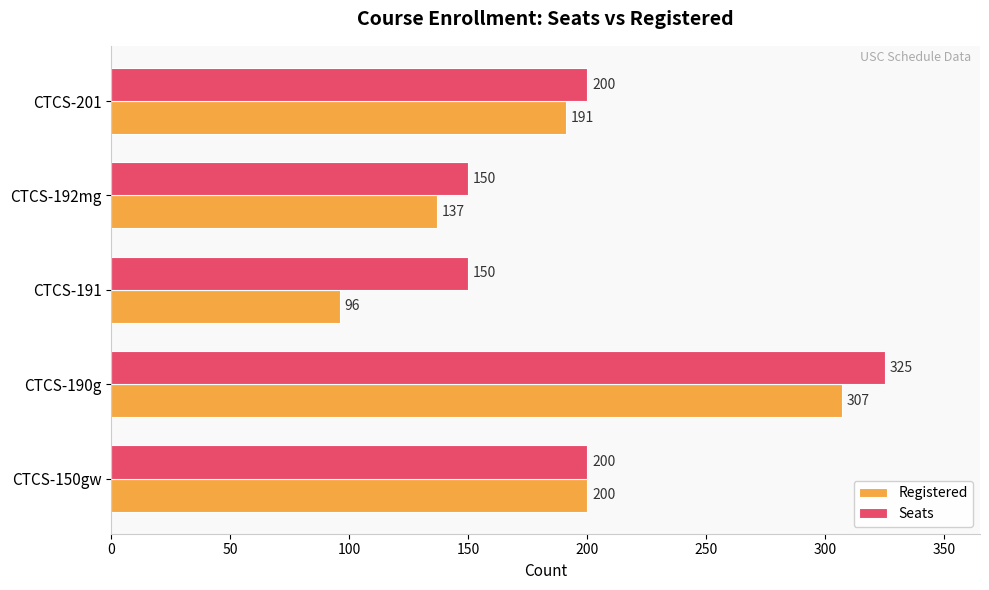

Between CTCS-150gw and CTCS-191, which series saw the biggest shift?

Registered